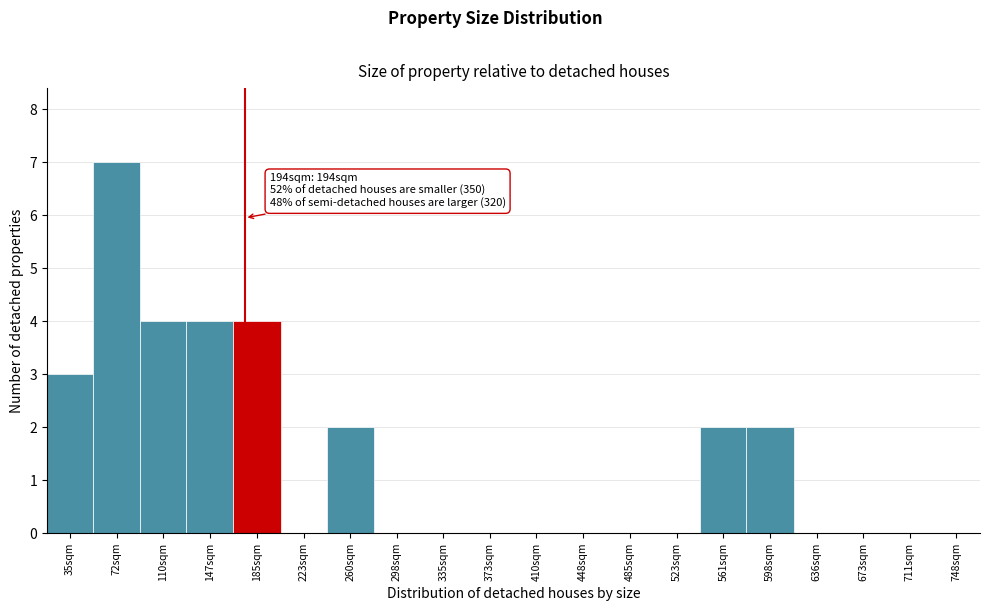

Reading left to right, list all the values displayed in this chart.

35sqm=3	72sqm=7	110sqm=4	147sqm=4	185sqm=4	223sqm=0	260sqm=2	298sqm=0	335sqm=0	373sqm=0	410sqm=0	448sqm=0	485sqm=0	523sqm=0	561sqm=2	598sqm=2	636sqm=0	673sqm=0	711sqm=0	748sqm=0